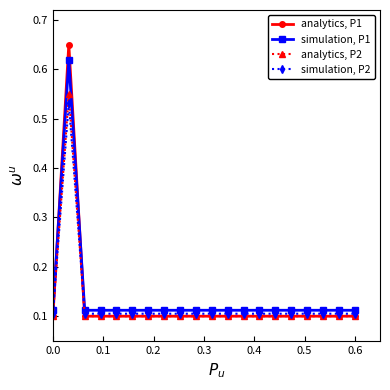

How many times do analytics, P1 and simulation, P1 cross each other?

2